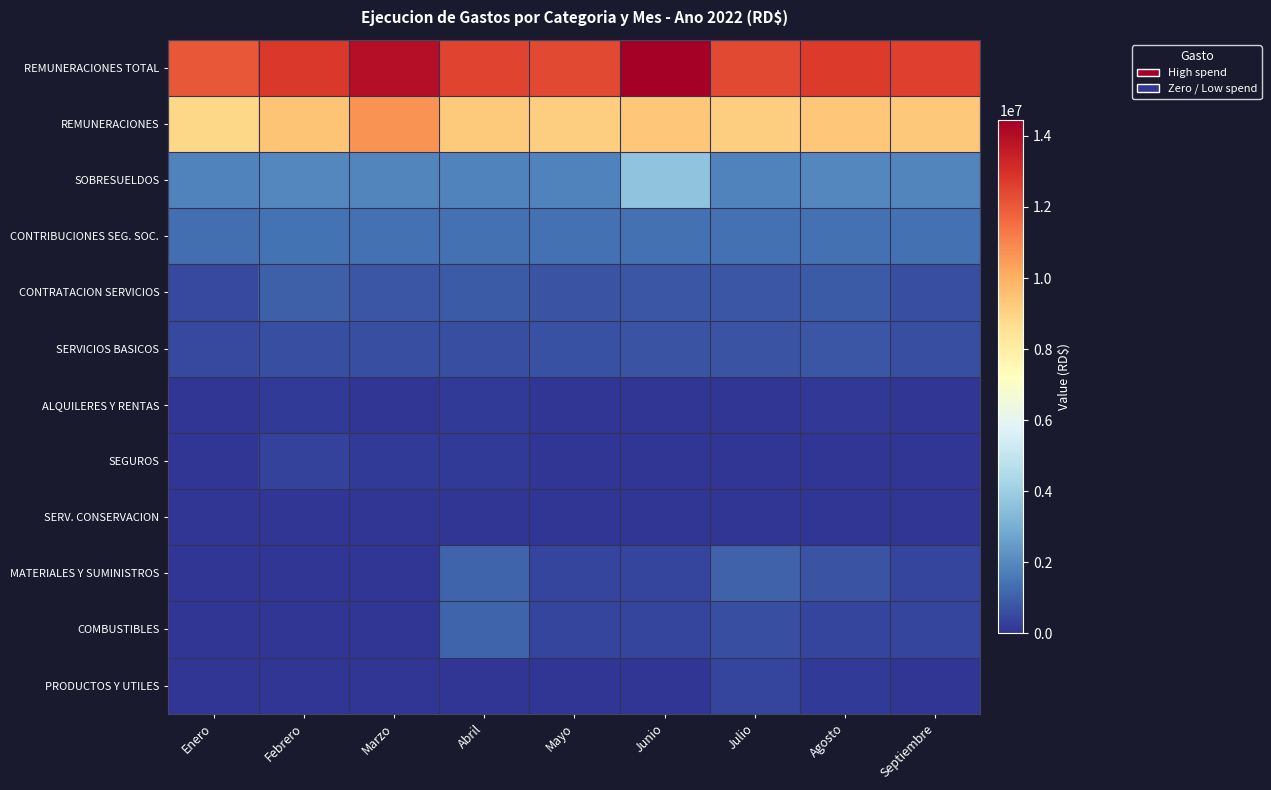

Reading left to right, list all the values displayed in this chart.

REMUNERACIONES TOTAL: Enero=12066763.2	Febrero=12769712.2	Marzo=13966797.1	Abril=12509173.9	Mayo=12392463.6	Junio=14441102.3	Julio=12377987.6	Agosto=12719960.2	Septiembre=12590428.9
REMUNERACIONES: Enero=8912549.9	Febrero=9422578.3	Marzo=10694020.6	Abril=9287360.2	Mayo=9182794.9	Junio=9398644.3	Julio=9179128.3	Agosto=9388987.2	Septiembre=9310078.3
SOBRESUELDOS: Enero=1805600.0	Febrero=1920600.0	Marzo=1874455.3	Abril=1819955.3	Mayo=1819955.3	Junio=3657678.3	Julio=1809955.3	Agosto=1943455.3	Septiembre=1871555.3
CONTRIBUCIONES SEG. SOC.: Enero=1348613.2	Febrero=1426533.9	Marzo=1398321.1	Abril=1401858.4	Mayo=1389713.4	Junio=1384779.7	Julio=1388903.9	Agosto=1387517.6	Septiembre=1408795.3
CONTRATACION SERVICIOS: Enero=505582.4	Febrero=991968.5	Marzo=762214.5	Abril=896561.3	Mayo=694686.9	Junio=737765.2	Julio=764697.4	Agosto=863763.7	Septiembre=606392.9
SERVICIOS BASICOS: Enero=490582.4	Febrero=570496.6	Marzo=601728.5	Abril=617075.3	Mayo=631186.9	Junio=700765.2	Julio=696697.4	Agosto=770003.7	Septiembre=591392.9
ALQUILERES Y RENTAS: Enero=0.0	Febrero=115500.0	Marzo=0.0	Abril=119000.0	Mayo=48500.0	Junio=22000.0	Julio=53000.0	Agosto=70500.0	Septiembre=0.0
SEGUROS: Enero=0.0	Febrero=290972.0	Marzo=145486.0	Abril=145486.0	Mayo=0.0	Junio=0.0	Julio=0.0	Agosto=0.0	Septiembre=0.0
SERV. CONSERVACION: Enero=15000.0	Febrero=15000.0	Marzo=15000.0	Abril=15000.0	Mayo=15000.0	Junio=15000.0	Julio=15000.0	Agosto=15000.0	Septiembre=15000.0
MATERIALES Y SUMINISTROS: Enero=0.0	Febrero=0.0	Marzo=0.0	Abril=1128000.0	Mayo=376000.0	Junio=376000.0	Julio=1031799.5	Agosto=677594.5	Septiembre=351000.0
COMBUSTIBLES: Enero=0.0	Febrero=0.0	Marzo=0.0	Abril=1128000.0	Mayo=376000.0	Junio=376000.0	Julio=577000.0	Agosto=351000.0	Septiembre=351000.0
PRODUCTOS Y UTILES: Enero=0.0	Febrero=0.0	Marzo=0.0	Abril=0.0	Mayo=0.0	Junio=0.0	Julio=368305.5	Agosto=151718.5	Septiembre=0.0